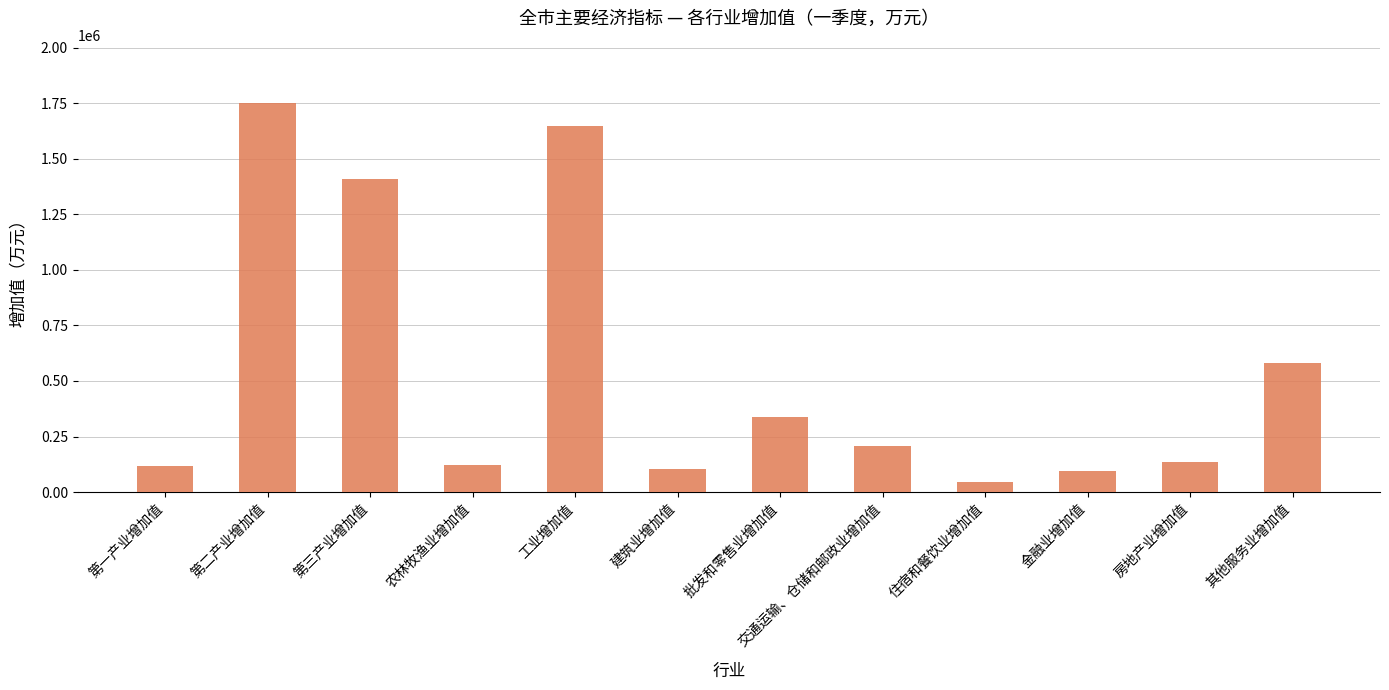

What is the sum of the values at 住宿和餐饮业增加值 and 建筑业增加值?

150936